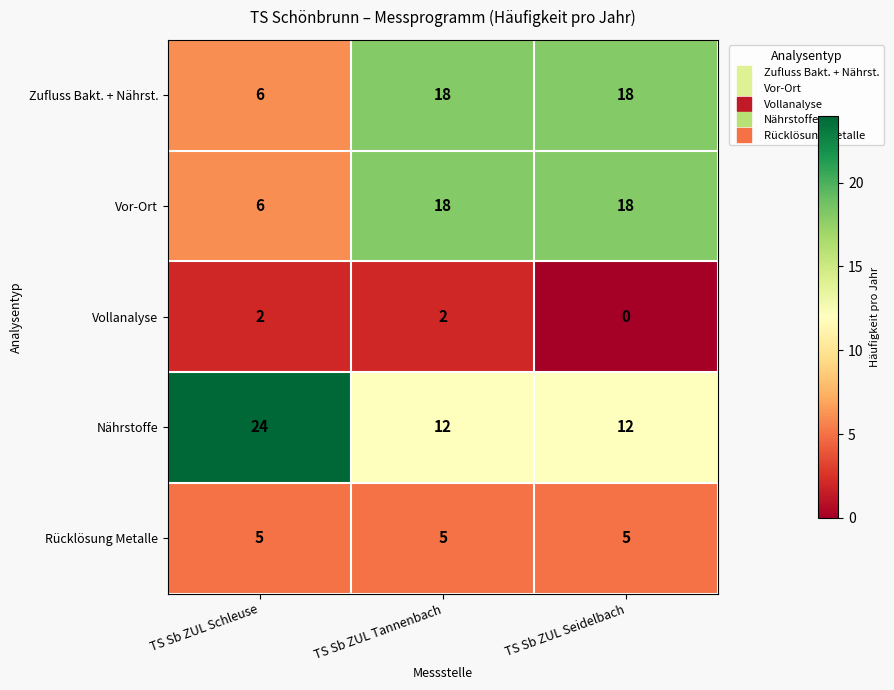

The Nährstoffe series shows 38 at TS Sb ZUL Schleuse. True or false?

False